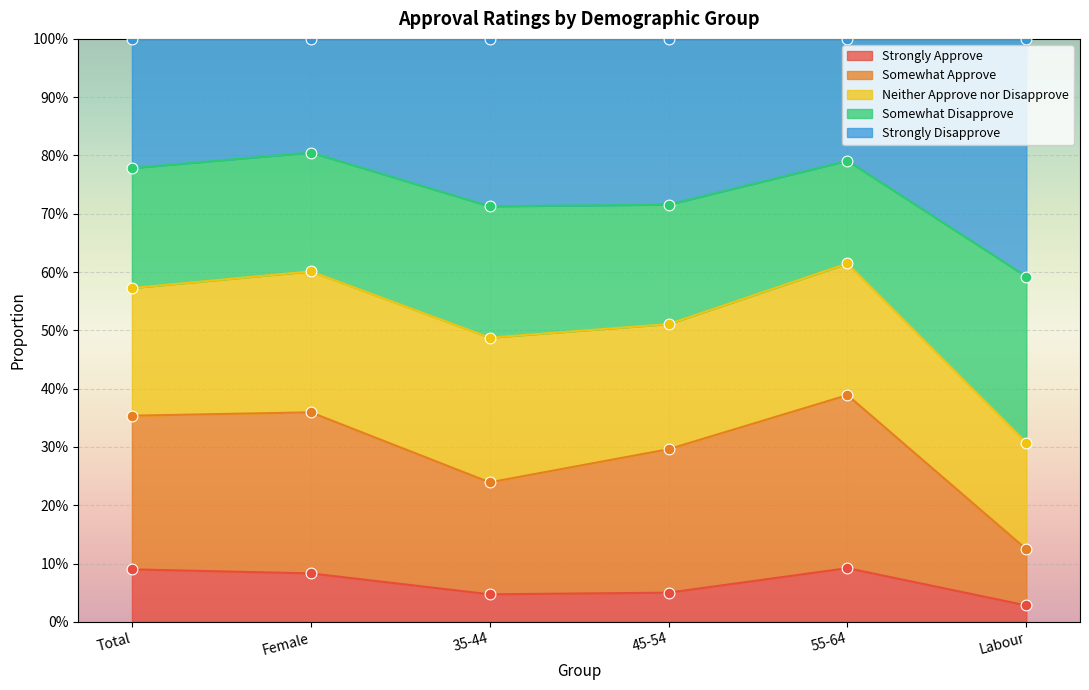

At which category is the sum across all series the highest?

55-64